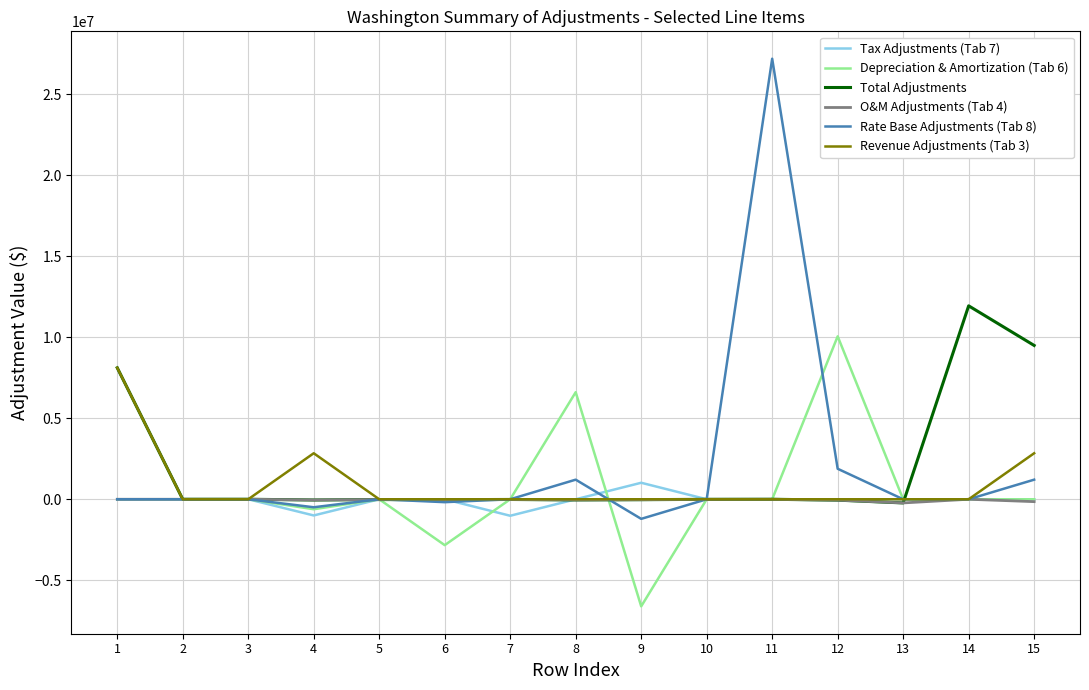

The value of Revenue Adjustments (Tab 3) at 15 is 2839373.8. True or false?

True